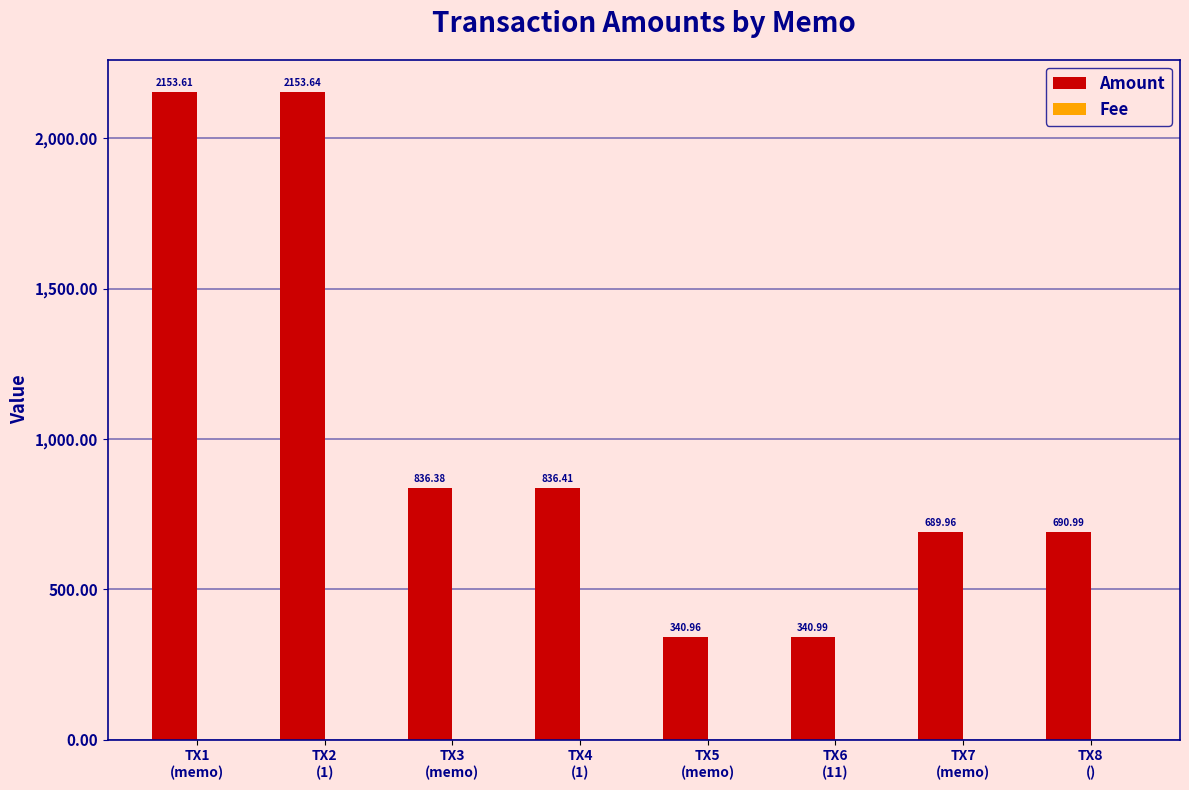

Which series has the largest total across all categories?

Amount